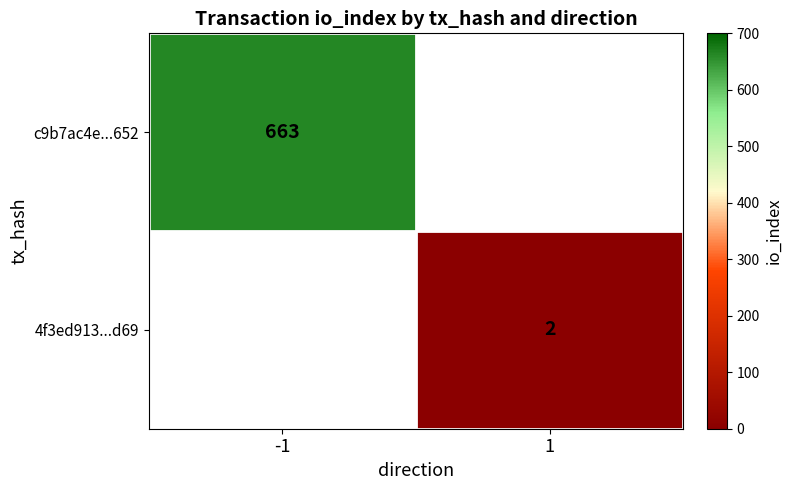

At how many categories does at least one series exceed 521?

1